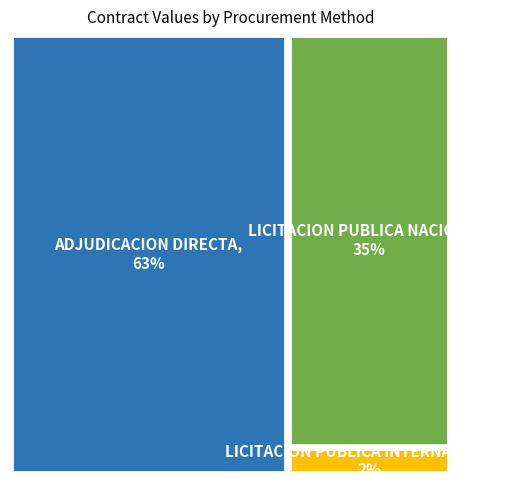

What is the smallest slice in the pie chart?

LICITACION PUBLICA INTERNACIONAL